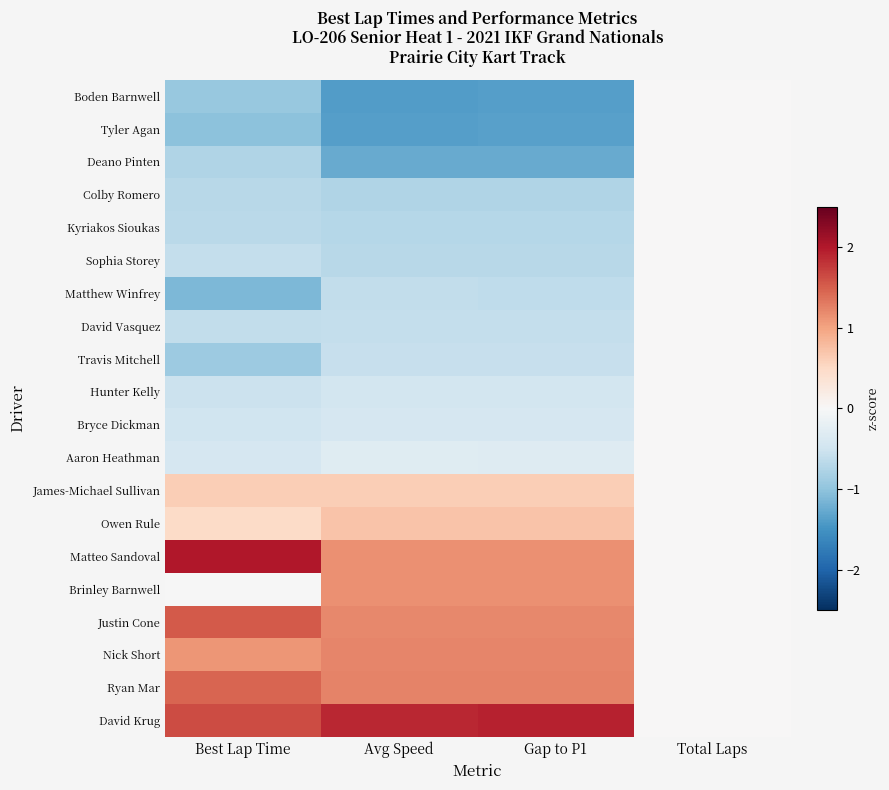

Reading right to left, list all the values displayed in this chart.

Boden Barnwell: Total Laps=0.0	Gap to P1=-1.4	Avg Speed=-1.4	Best Lap Time=-0.9
Tyler Agan: Total Laps=0.0	Gap to P1=-1.4	Avg Speed=-1.4	Best Lap Time=-1.0
Deano Pinten: Total Laps=0.0	Gap to P1=-1.3	Avg Speed=-1.3	Best Lap Time=-0.8
Colby Romero: Total Laps=0.0	Gap to P1=-0.7	Avg Speed=-0.7	Best Lap Time=-0.7
Kyriakos Sioukas: Total Laps=0.0	Gap to P1=-0.7	Avg Speed=-0.7	Best Lap Time=-0.7
Sophia Storey: Total Laps=0.0	Gap to P1=-0.7	Avg Speed=-0.7	Best Lap Time=-0.6
Matthew Winfrey: Total Laps=0.0	Gap to P1=-0.6	Avg Speed=-0.6	Best Lap Time=-1.1
David Vasquez: Total Laps=0.0	Gap to P1=-0.6	Avg Speed=-0.6	Best Lap Time=-0.6
Travis Mitchell: Total Laps=0.0	Gap to P1=-0.6	Avg Speed=-0.6	Best Lap Time=-0.9
Hunter Kelly: Total Laps=0.0	Gap to P1=-0.5	Avg Speed=-0.5	Best Lap Time=-0.5
Bryce Dickman: Total Laps=0.0	Gap to P1=-0.4	Avg Speed=-0.4	Best Lap Time=-0.5
Aaron Heathman: Total Laps=0.0	Gap to P1=-0.3	Avg Speed=-0.3	Best Lap Time=-0.4
James-Michael Sullivan: Total Laps=0.0	Gap to P1=0.6	Avg Speed=0.6	Best Lap Time=0.6
Owen Rule: Total Laps=0.0	Gap to P1=0.7	Avg Speed=0.7	Best Lap Time=0.5
Matteo Sandoval: Total Laps=0.0	Gap to P1=1.1	Avg Speed=1.1	Best Lap Time=2.0
Brinley Barnwell: Total Laps=0.0	Gap to P1=1.1	Avg Speed=1.1	Best Lap Time=-0.0
Justin Cone: Total Laps=0.0	Gap to P1=1.2	Avg Speed=1.2	Best Lap Time=1.5
Nick Short: Total Laps=0.0	Gap to P1=1.2	Avg Speed=1.2	Best Lap Time=1.1
Ryan Mar: Total Laps=0.0	Gap to P1=1.2	Avg Speed=1.2	Best Lap Time=1.5
David Krug: Total Laps=0.0	Gap to P1=1.9	Avg Speed=1.9	Best Lap Time=1.6